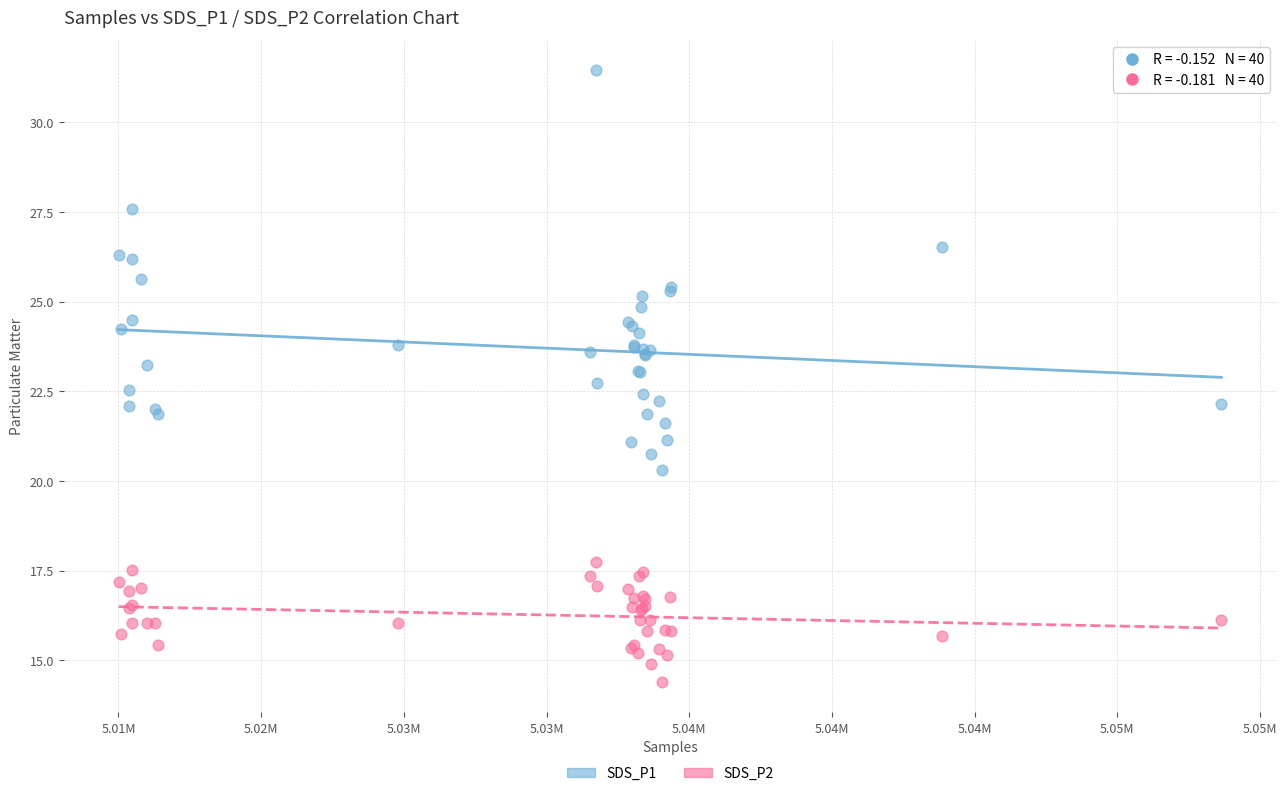

Which series has the widest spread of Y values?

SDS_P1